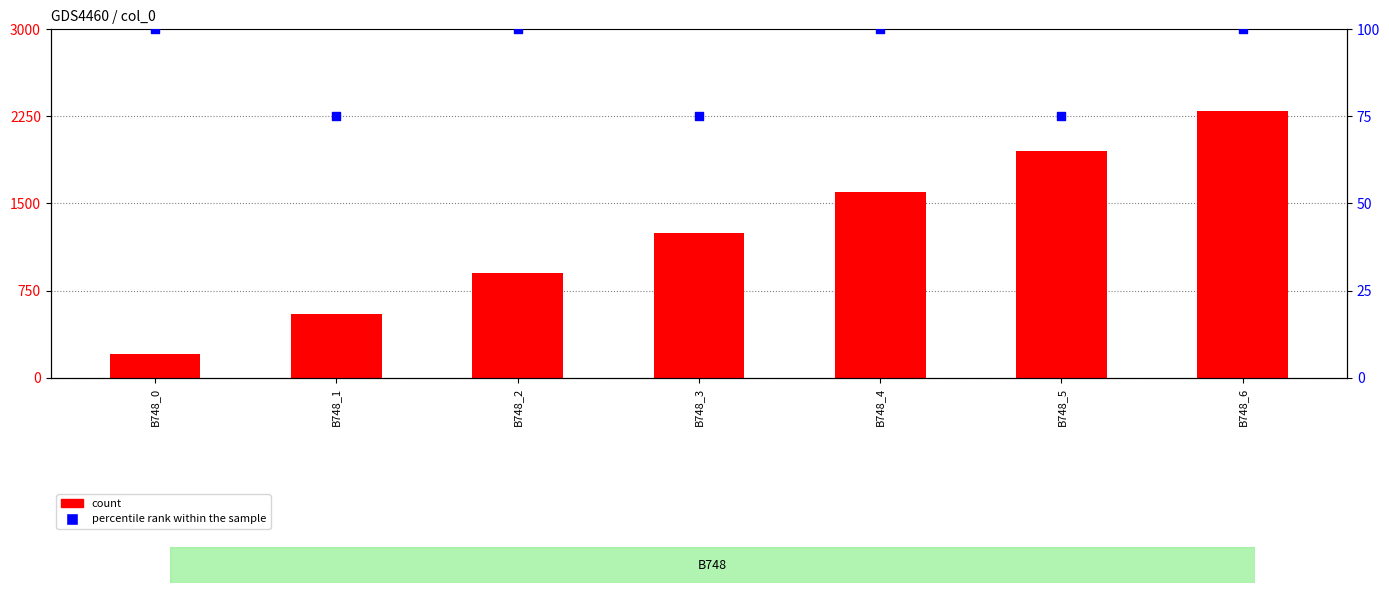

Which series has the largest total across all categories?

count